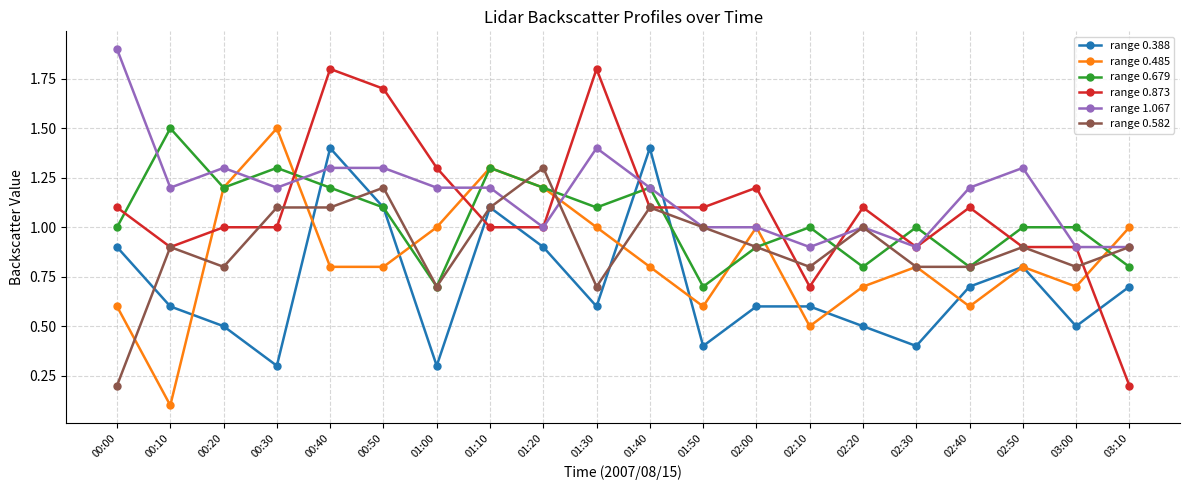

Reading right to left, extract all data points from this chart.

range 0.388: 0.7	0.5	0.8	0.7	0.4	0.5	0.6	0.6	0.4	1.4	0.6	0.9	1.1	0.3	1.1	1.4	0.3	0.5	0.6	0.9
range 0.485: 1.0	0.7	0.8	0.6	0.8	0.7	0.5	1.0	0.6	0.8	1.0	1.2	1.3	1.0	0.8	0.8	1.5	1.2	0.1	0.6
range 0.679: 0.8	1.0	1.0	0.8	1.0	0.8	1.0	0.9	0.7	1.2	1.1	1.2	1.3	0.7	1.1	1.2	1.3	1.2	1.5	1.0
range 0.873: 0.2	0.9	0.9	1.1	0.9	1.1	0.7	1.2	1.1	1.1	1.8	1.0	1.0	1.3	1.7	1.8	1.0	1.0	0.9	1.1
range 1.067: 0.9	0.9	1.3	1.2	0.9	1.0	0.9	1.0	1.0	1.2	1.4	1.0	1.2	1.2	1.3	1.3	1.2	1.3	1.2	1.9
range 0.582: 0.9	0.8	0.9	0.8	0.8	1.0	0.8	0.9	1.0	1.1	0.7	1.3	1.1	0.7	1.2	1.1	1.1	0.8	0.9	0.2